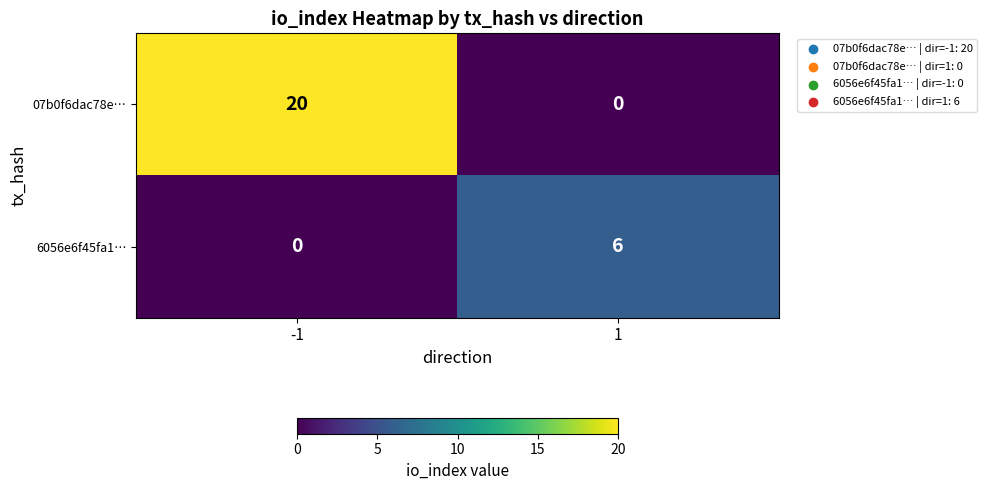

True or false: 6056e6f45fa1… has a value of 6 at 1.

True